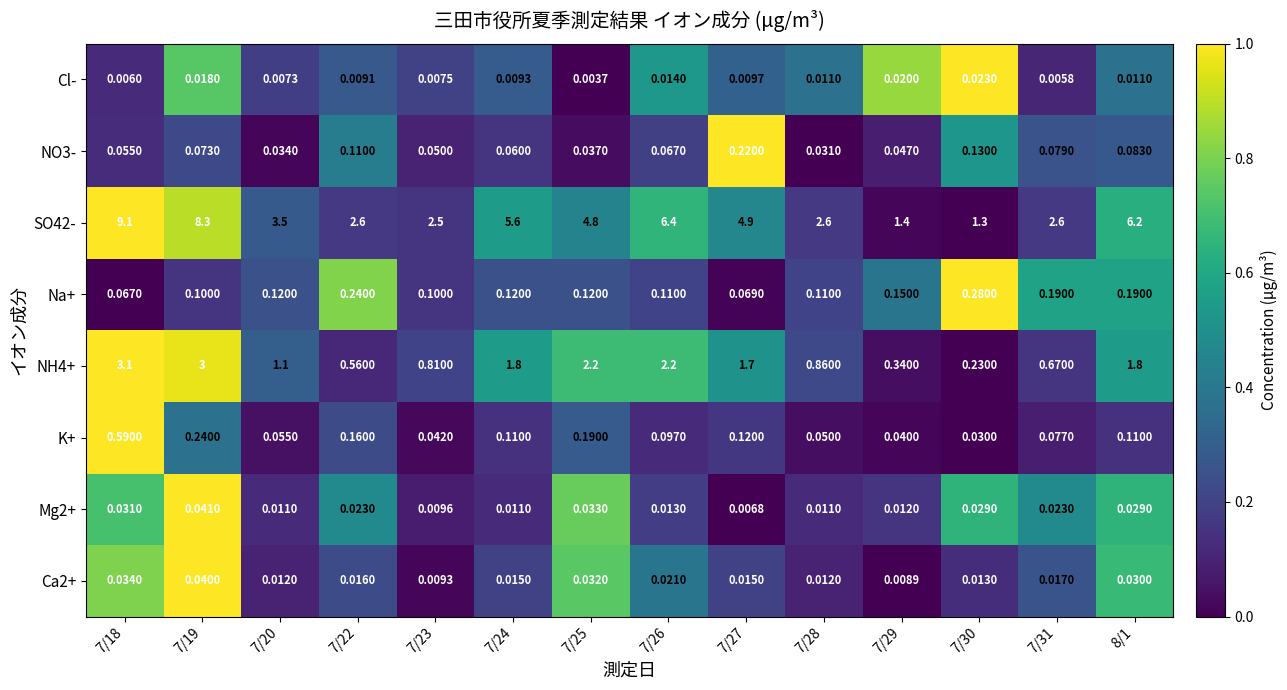

Is the value of Cl- at 7/23 greater than the value of K+ at 7/25?

No